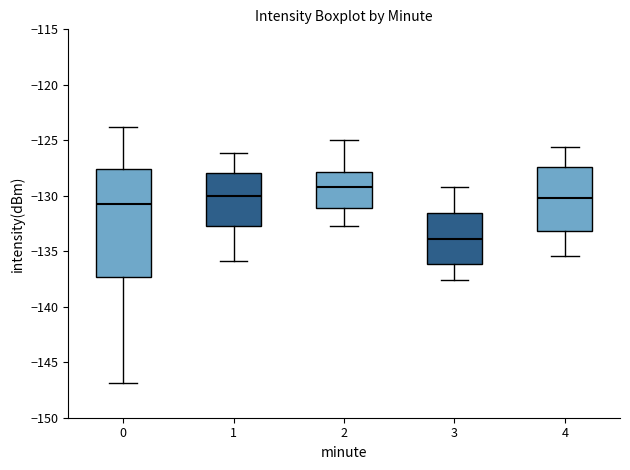

Where is the upper edge of the box at x = 1 on the y-axis? The values are not printed on the chart, so give them approximately, as read against the axis.

-128.0